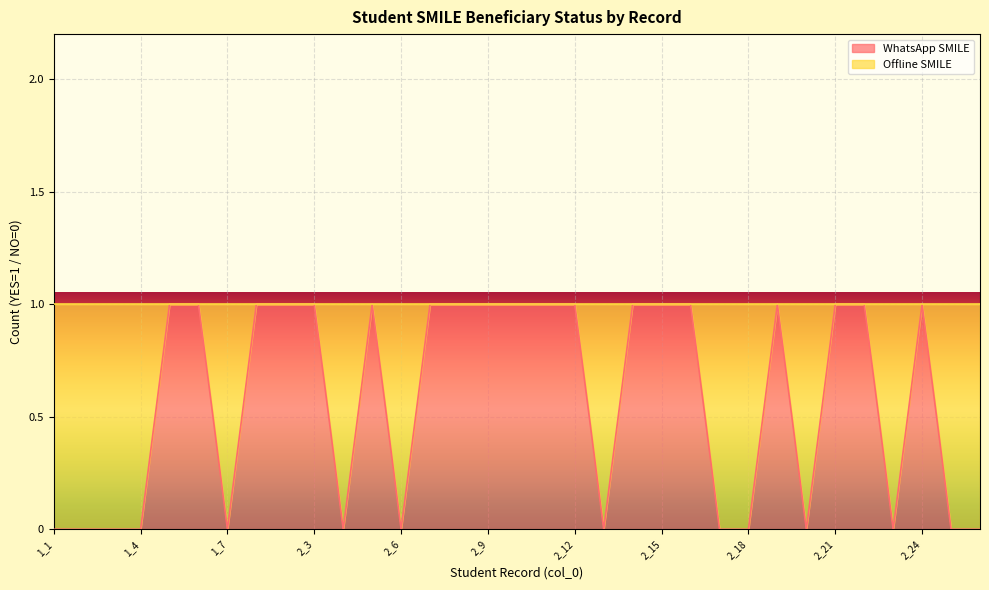

How many lines are shown in the chart?

1